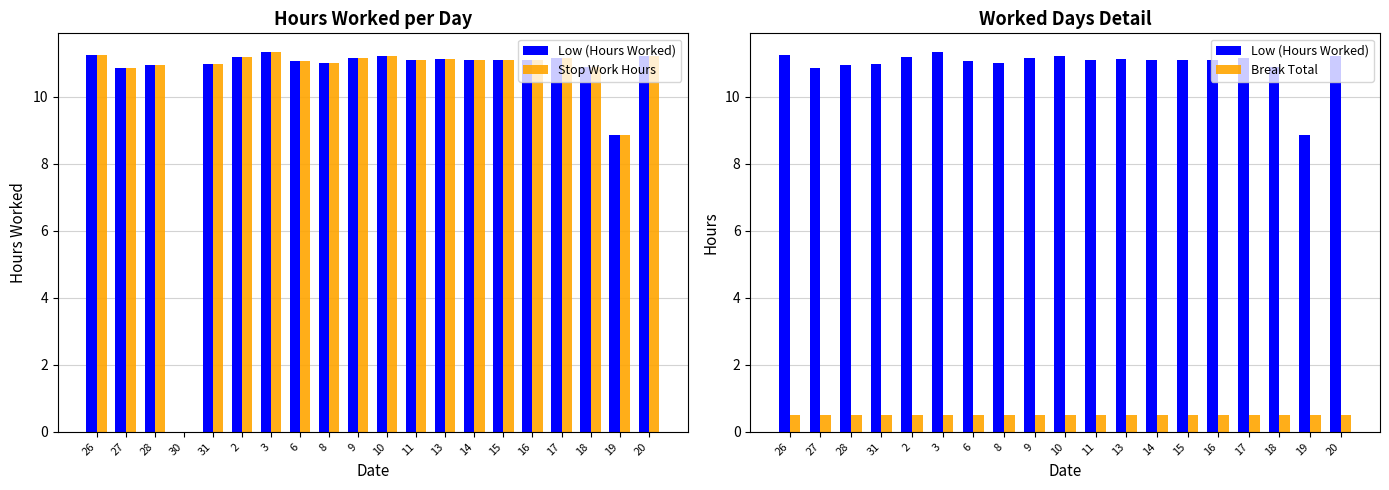

What is the average value?

10.4